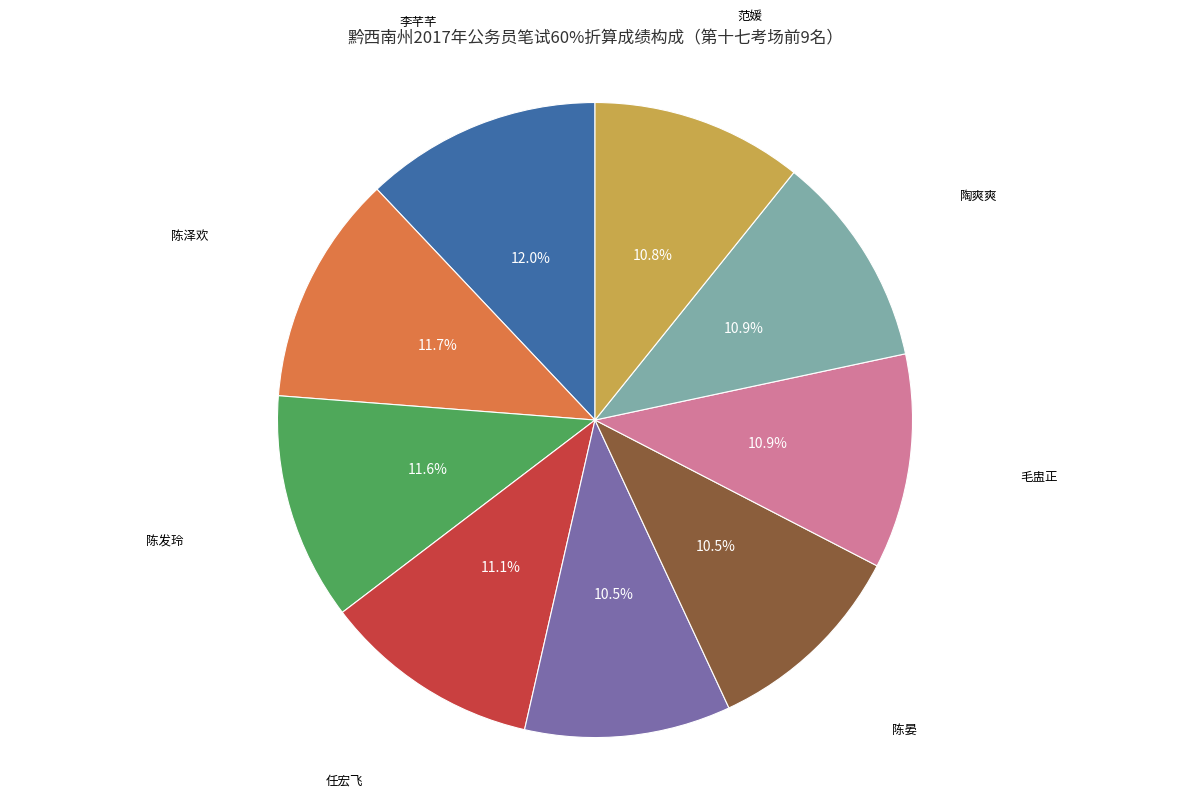

To the nearest percent, what portion does 陈发玲 represent?

12%